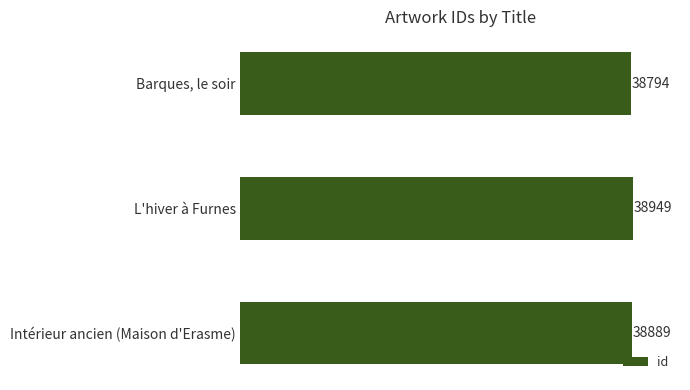

Count the values in the range 38794 to 38949.

3